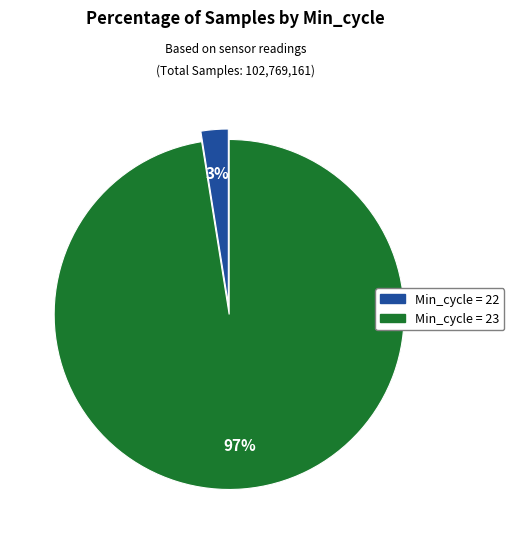

Is there any slice that represents more than half of the pie?

Yes